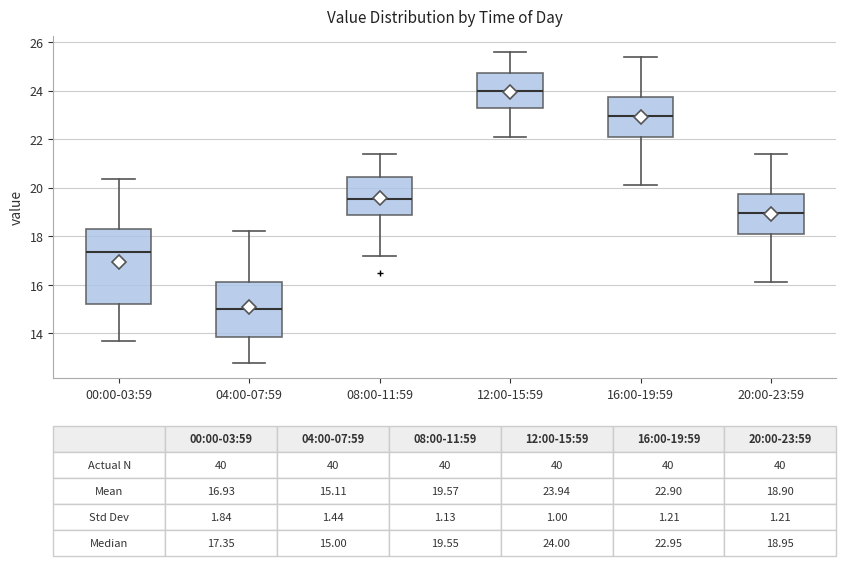

Which box has the highest median line?

12:00-15:59